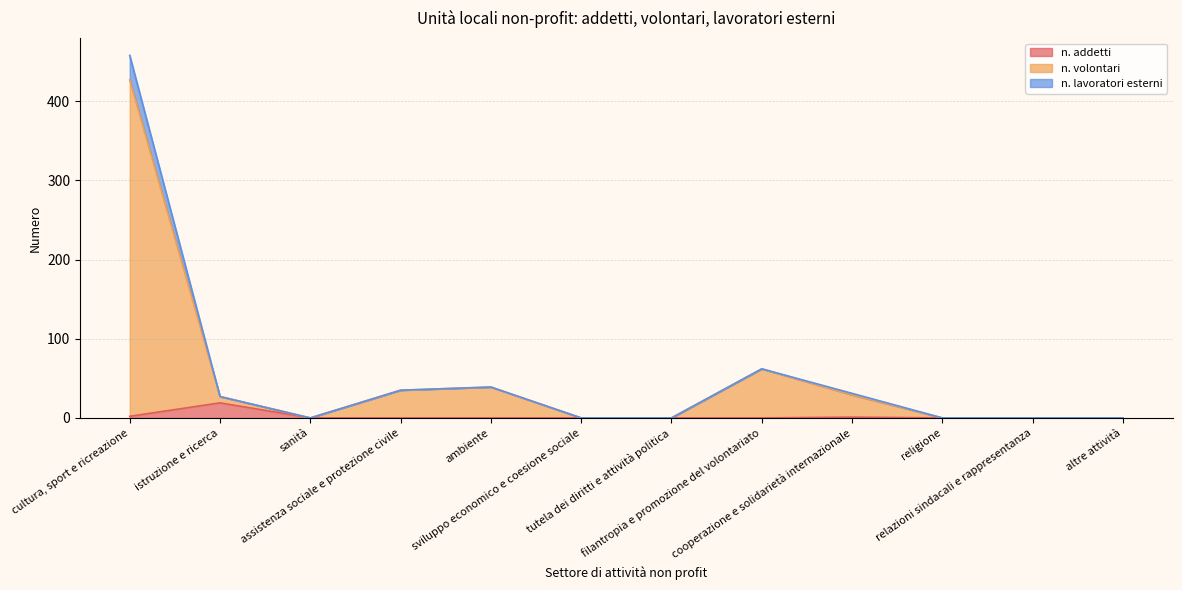

What are all the series names shown in the legend?

n. addetti, n. volontari, n. lavoratori esterni